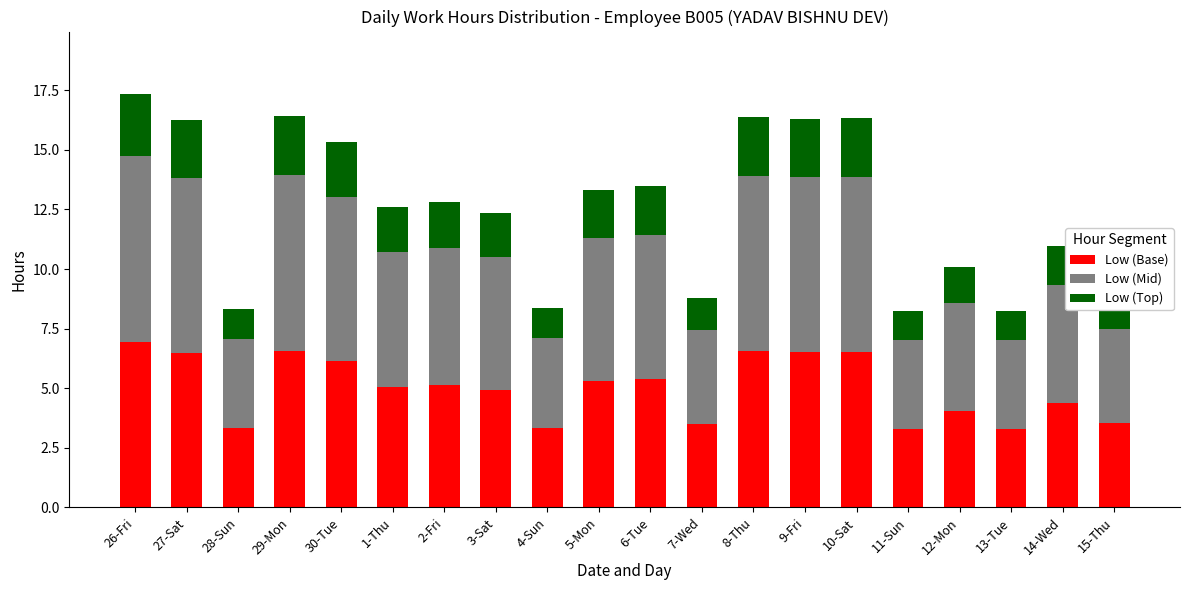

How many bars are there in total?

20